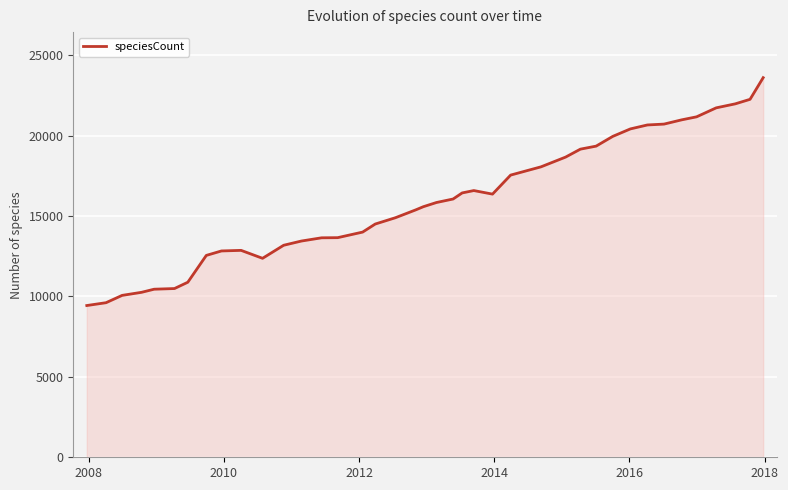

What is the minimum value shown in the chart?

9436